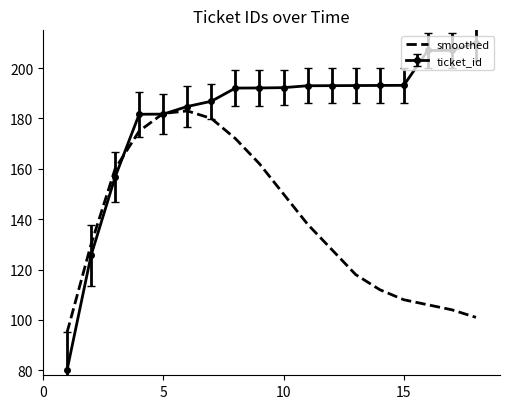

What is the maximum value shown in the chart?

210.0